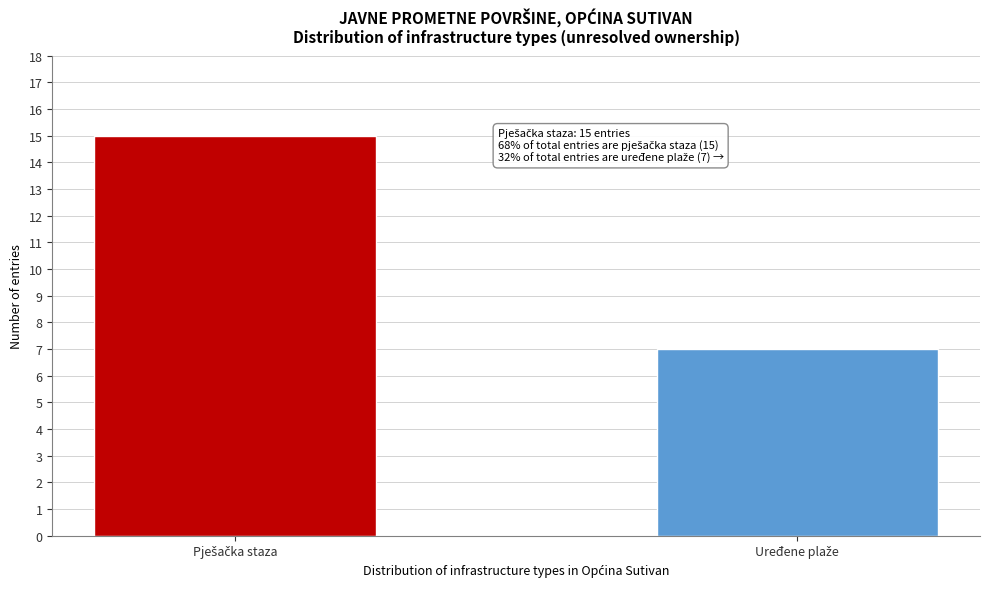

Reading right to left, what are all the values shown in this chart?

7	15